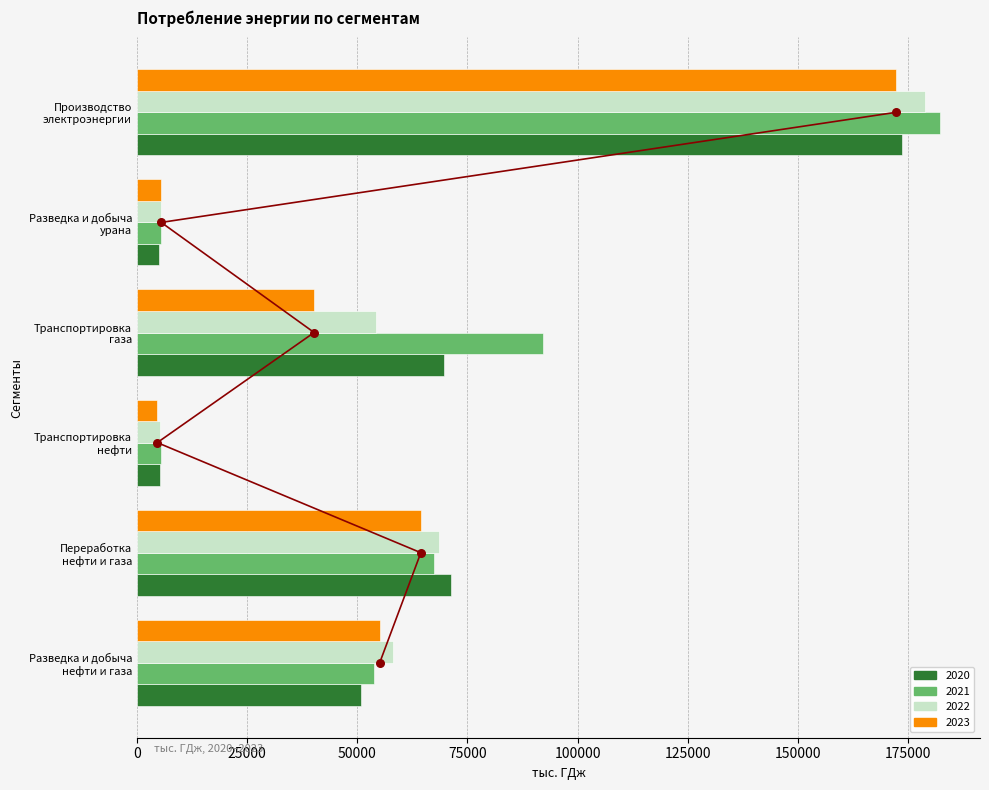

At how many categories does at least one series exceed 153468?

1